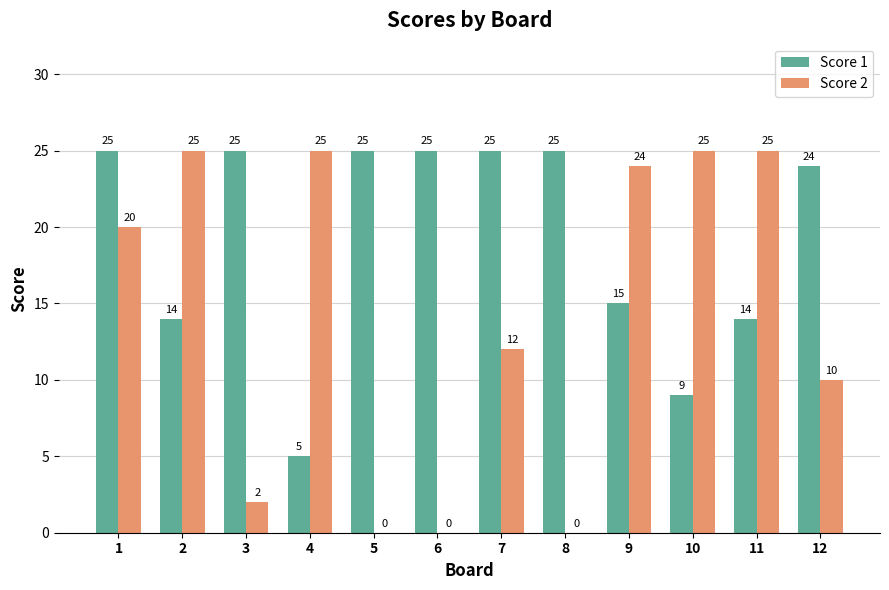

What is the total value across all series at 11?

39